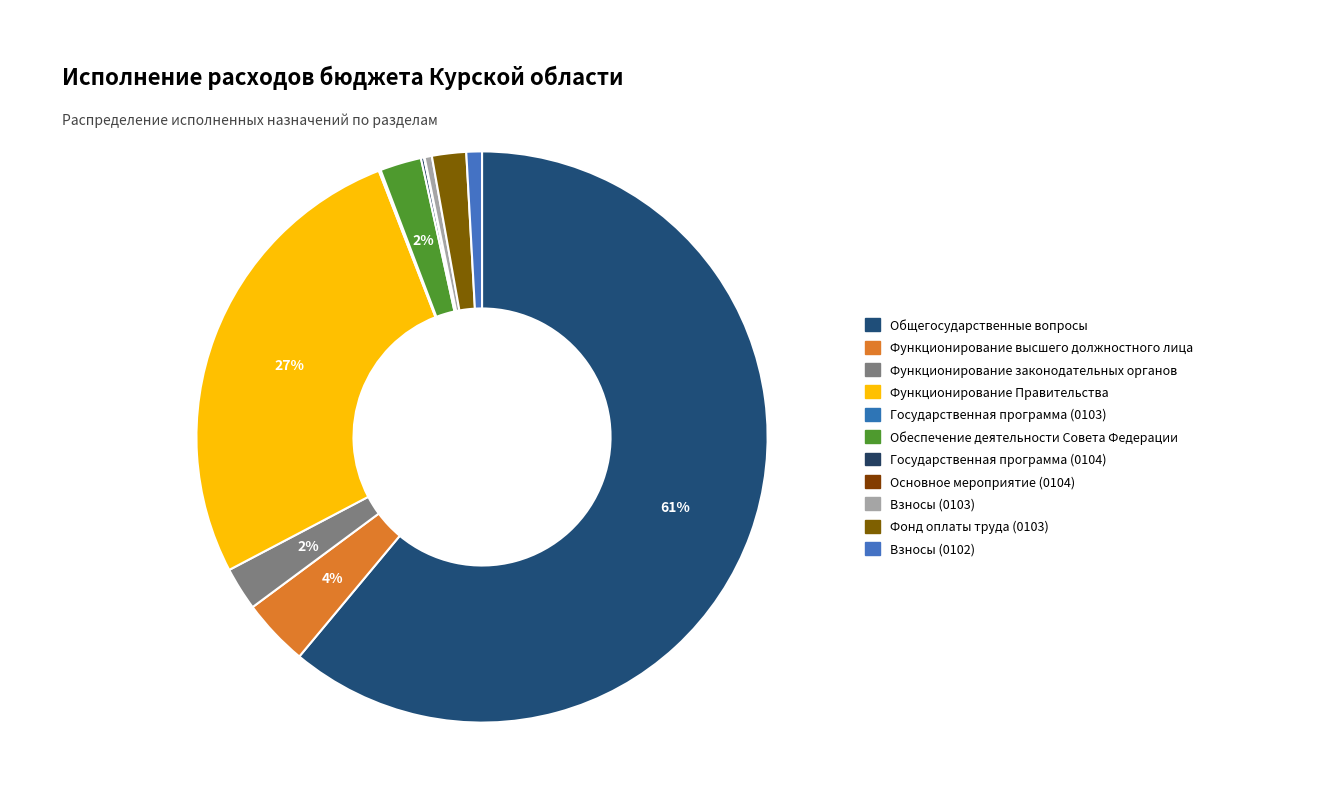

To the nearest percent, what is the average slice percentage?

9%